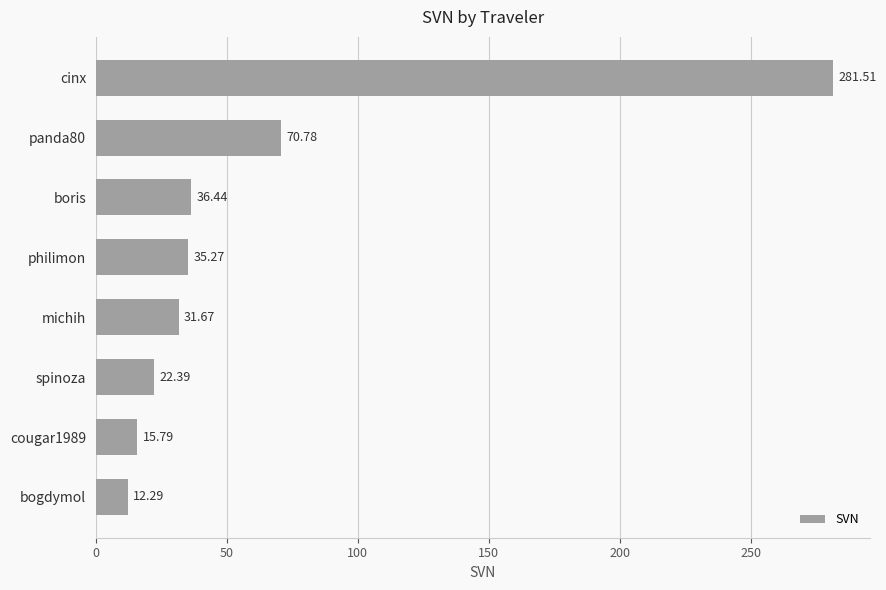

Rank the categories by value from highest to lowest.

cinx, panda80, boris, philimon, michih, spinoza, cougar1989, bogdymol